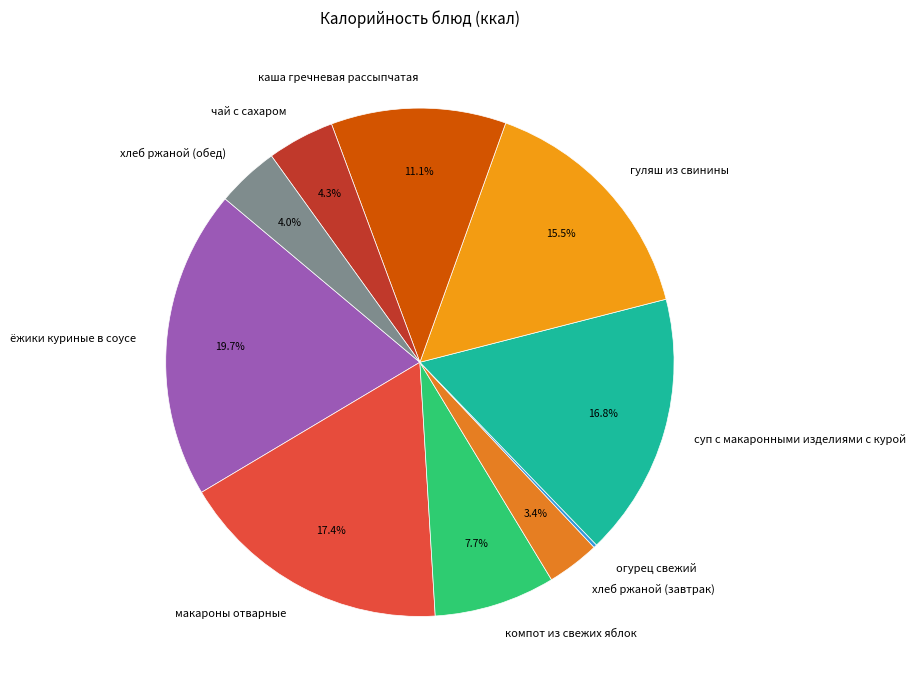

Between каша гречневая рассыпчатая and ёжики куриные в соусе, which is larger?

ёжики куриные в соусе